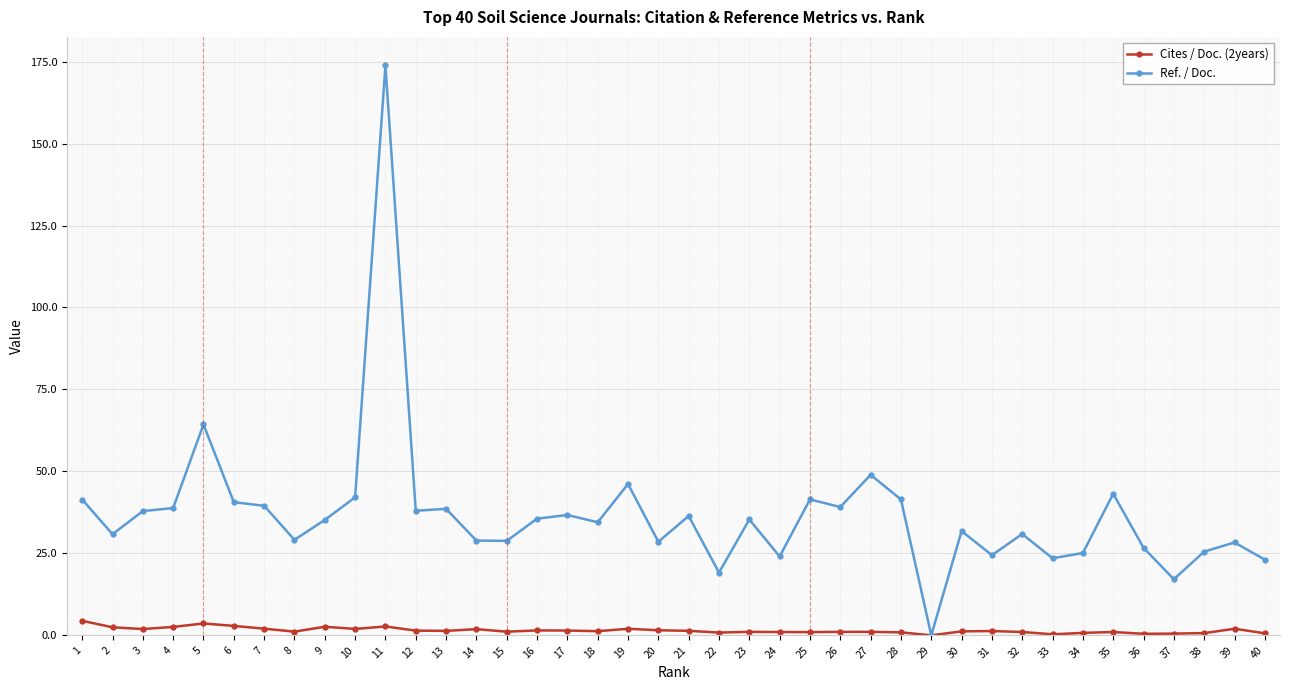

What is the sum of all Cites / Doc. (2years) values?

60.2